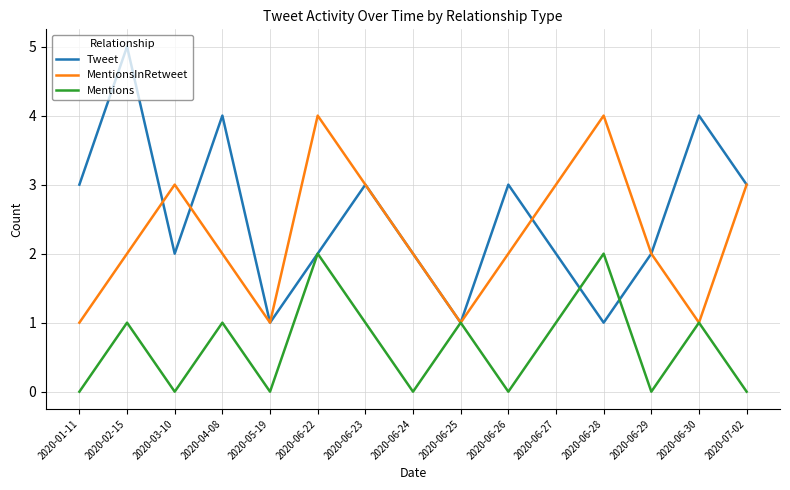

Which series has the widest spread of values?

Tweet